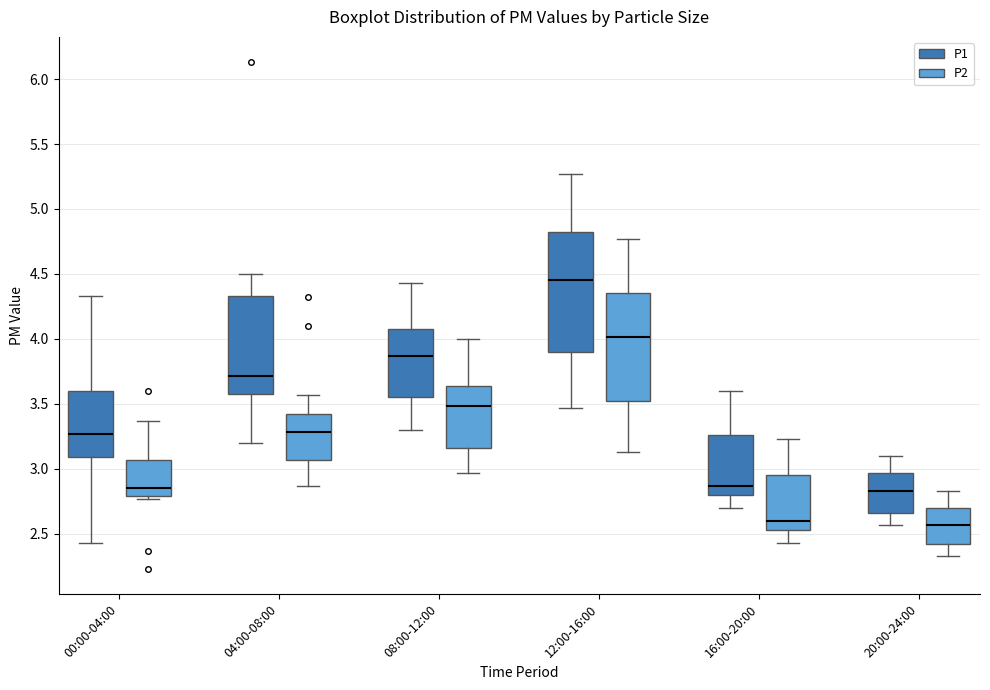

Which box is the tallest, from its lower edge to its upper edge?

12:00-16:00 (P1)